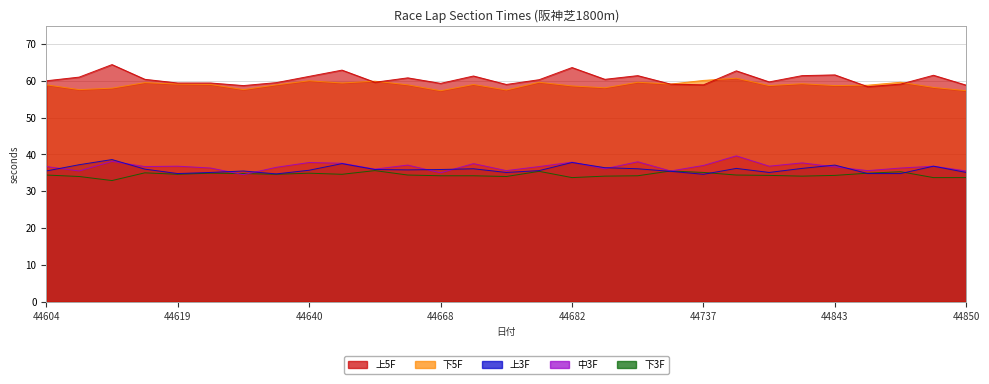

Which series changed the most between 44626 and 44738?

中3F